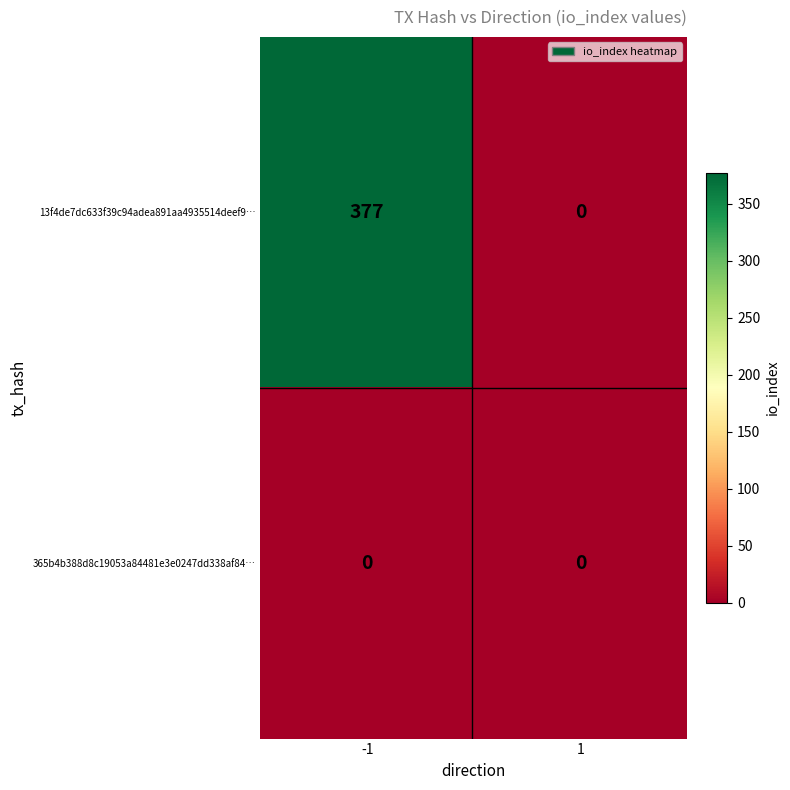

At -1, list the series in order from largest to smallest.

13f4de7dc633f39c94adea891aa4935514deef9…, 365b4b388d8c19053a84481e3e0247dd338af84…